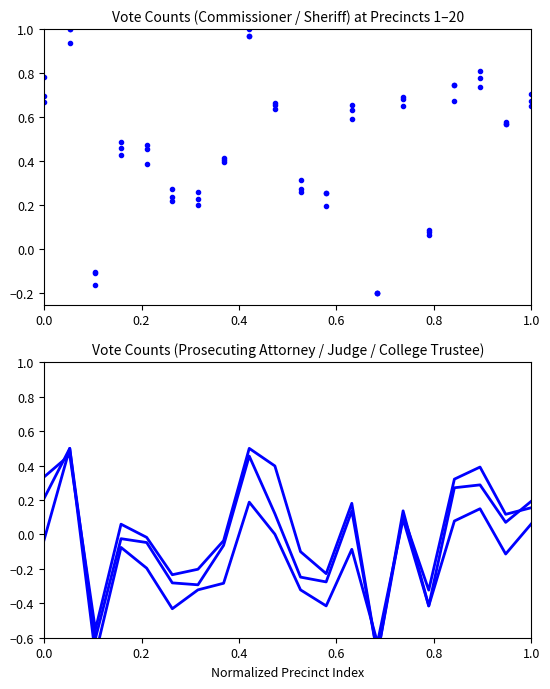

What is the smallest value displayed?

-0.7